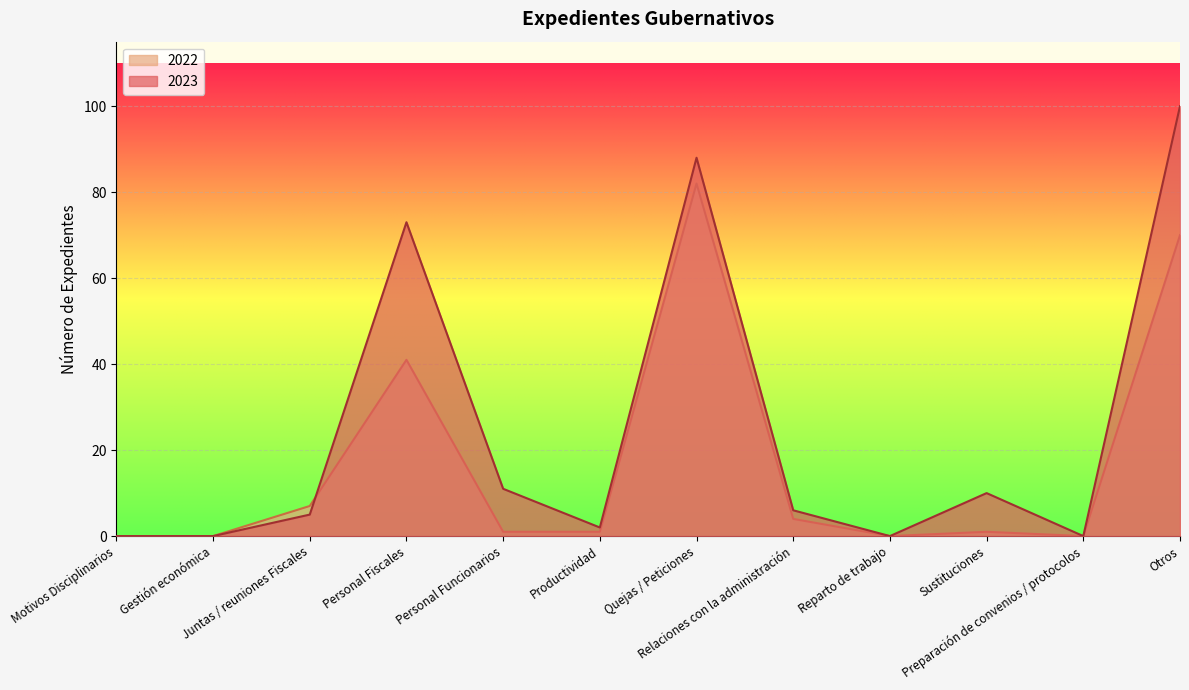

What is the difference between the maximum and second lowest values in the 2023 series?

100